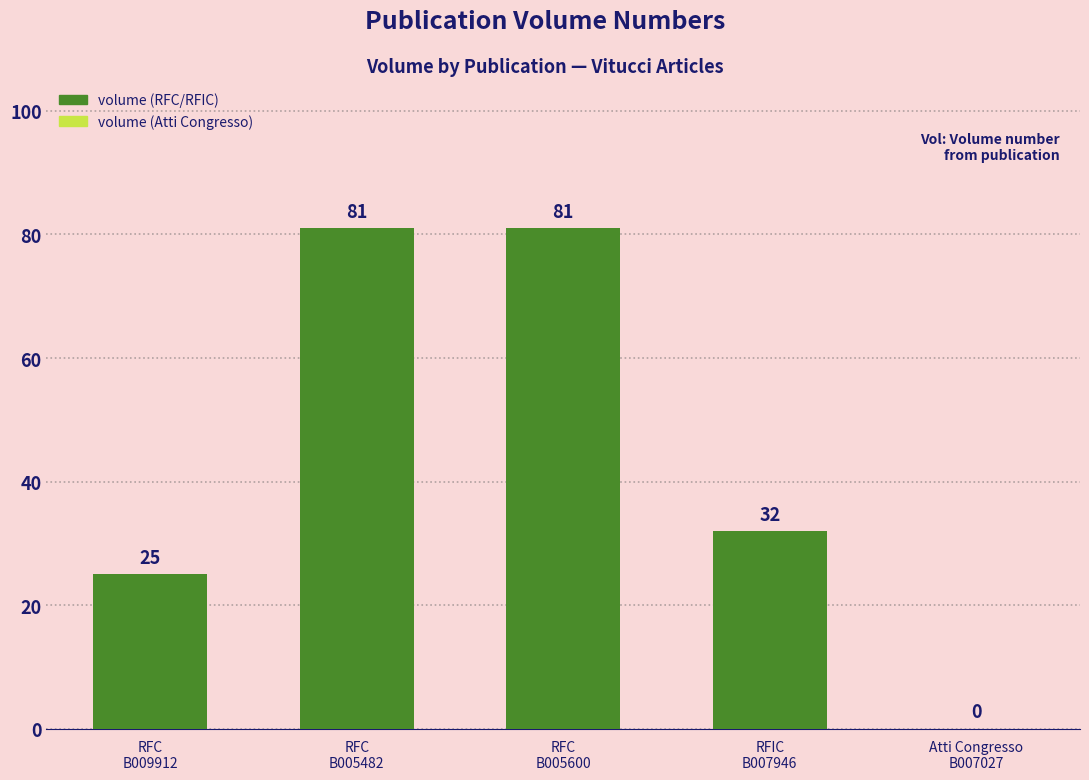

What is the greatest value displayed?

81